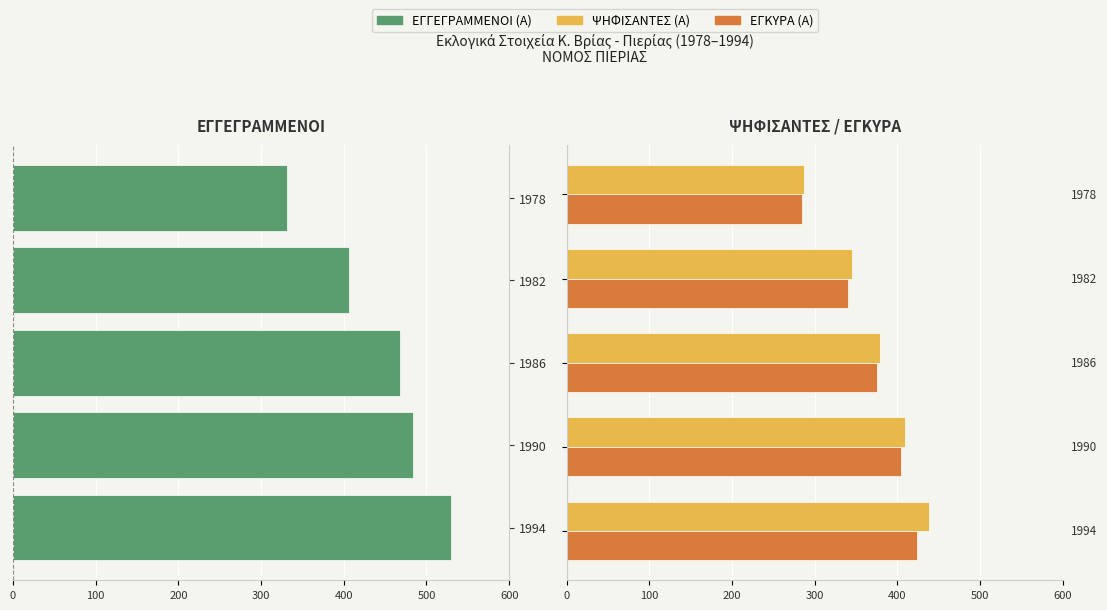

What is the difference between the maximum and minimum values in the ΕΓΚΥΡΑ (Α) series?

139